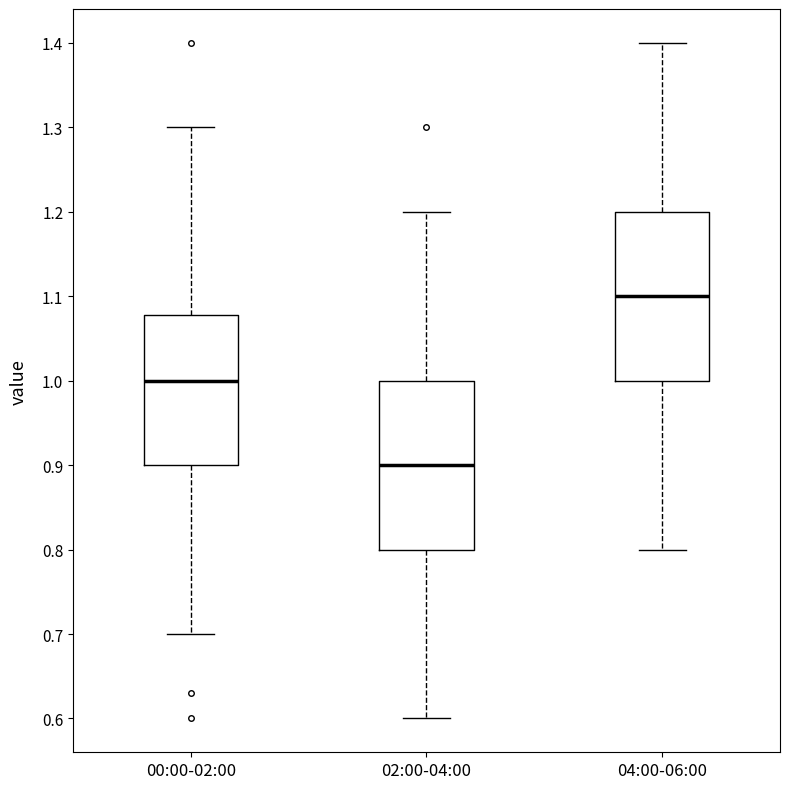

Where does the lower whisker of the box for 00:00-02:00 end on the y-axis? The values are not printed on the chart, so give them approximately, as read against the axis.

0.70